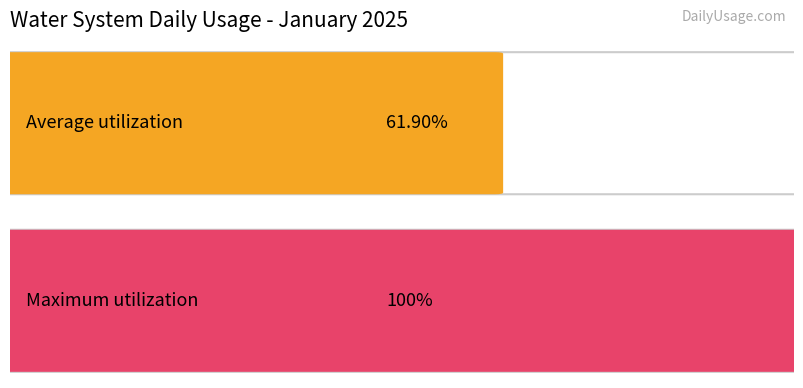

The chart shows a value of 168583 at 29. True or false?

False